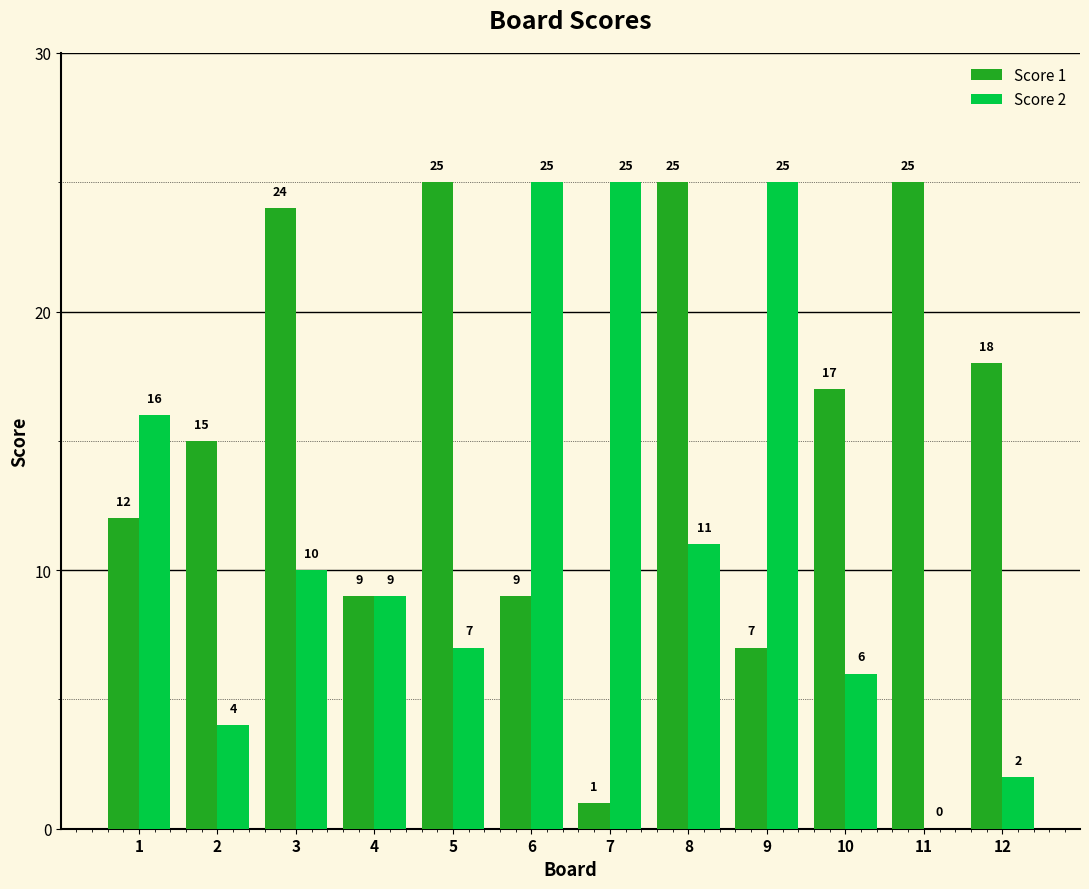

What is the highest value of the Score 2 series?

25